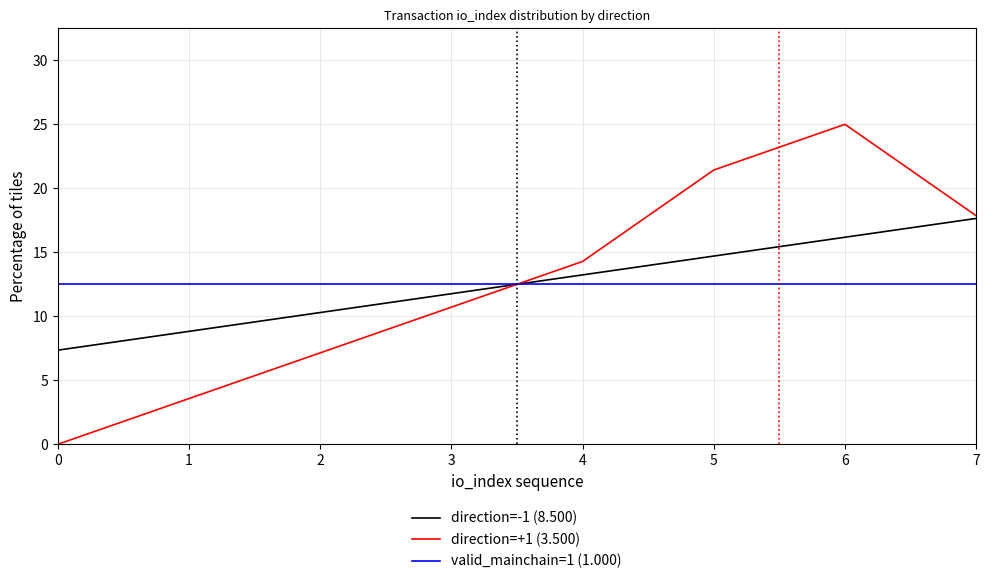

Which series ends up on top after the final intersection of valid_mainchain=1 (1.000) and direction=-1 (8.500)?

direction=-1 (8.500)